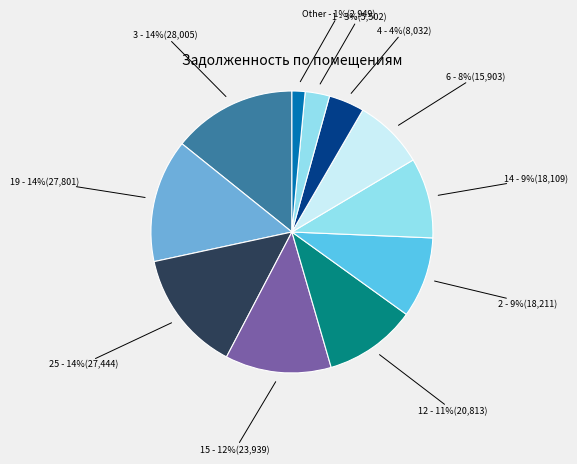

How many segments does this pie chart have?

11